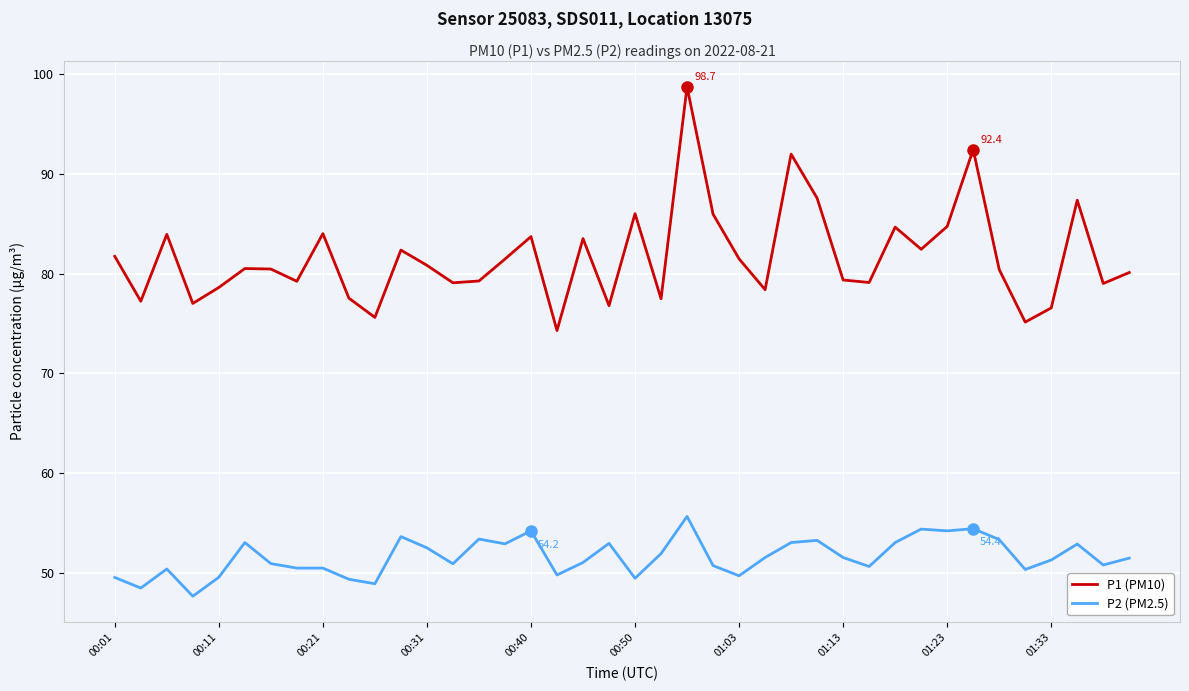

Which series has the widest spread of values?

P1 (PM10)